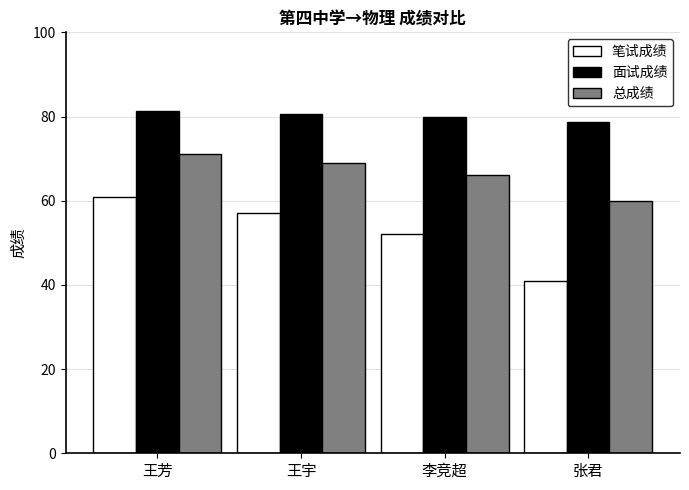

What is the maximum value for 总成绩?

71.2